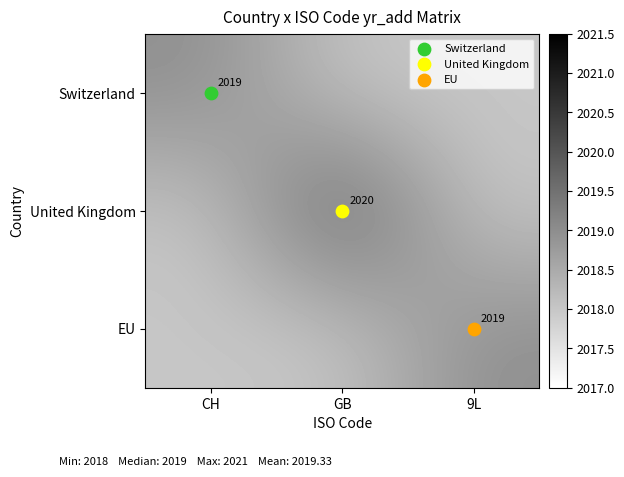

List the series in order of their peak value, highest first.

United Kingdom, Switzerland, EU